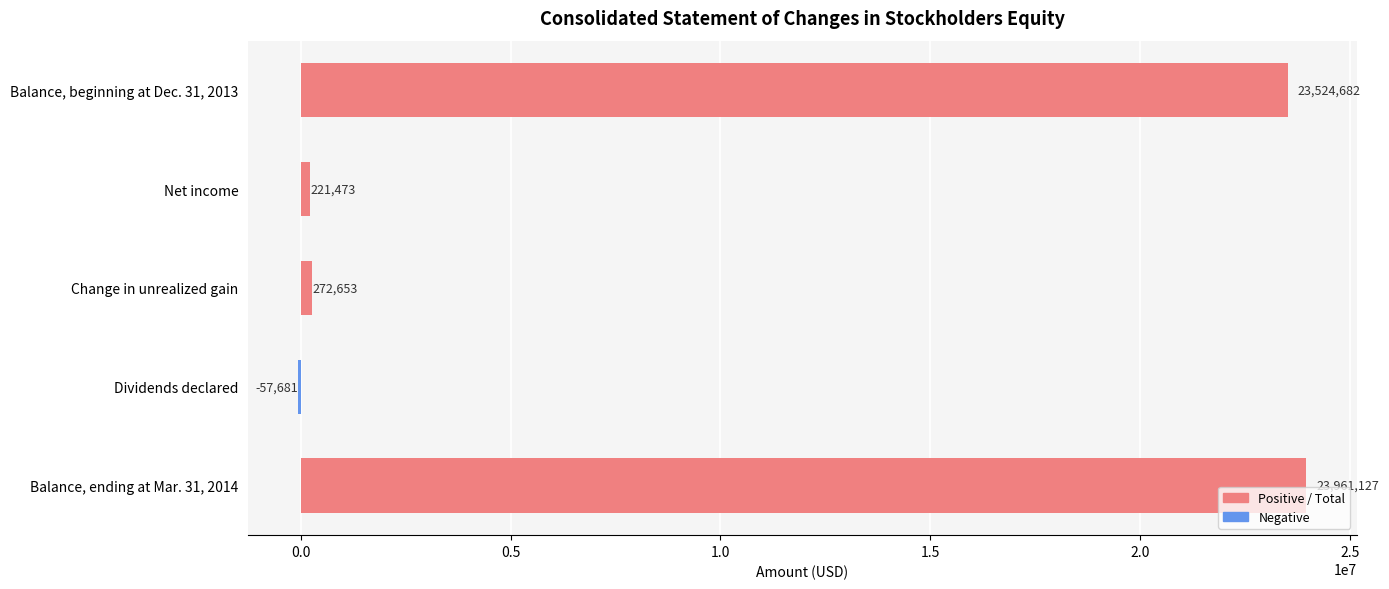

What is the maximum value shown in the chart?

23961127